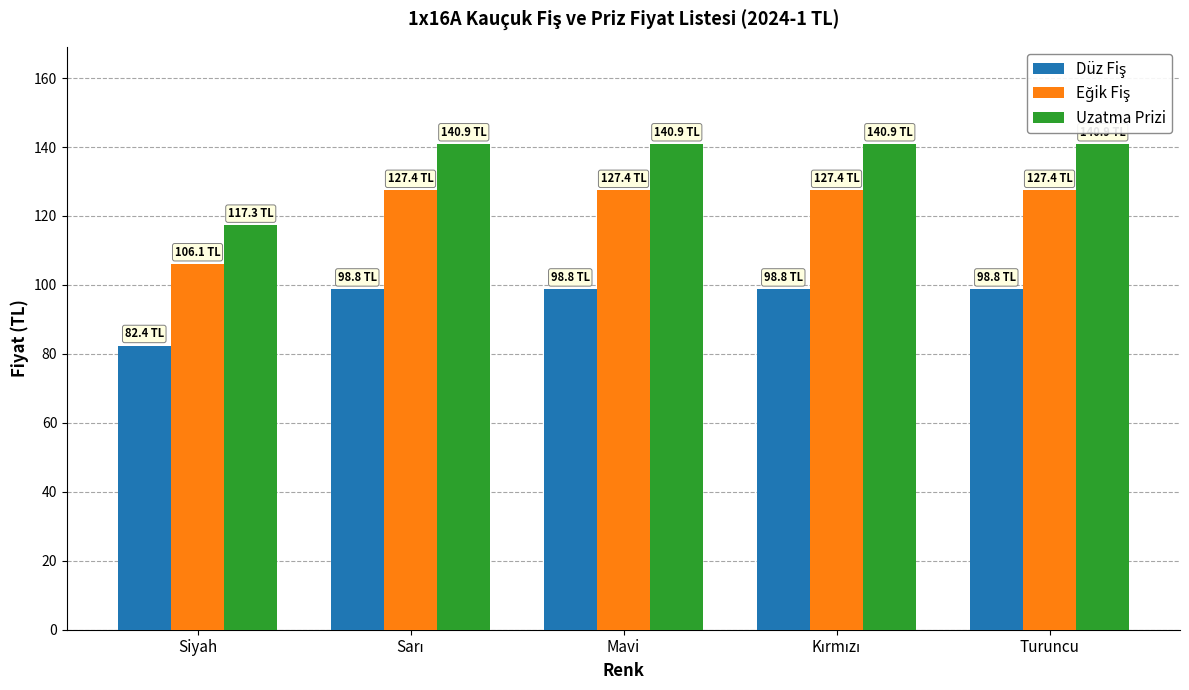

Between Siyah and Turuncu, which series saw the biggest shift?

Uzatma Prizi